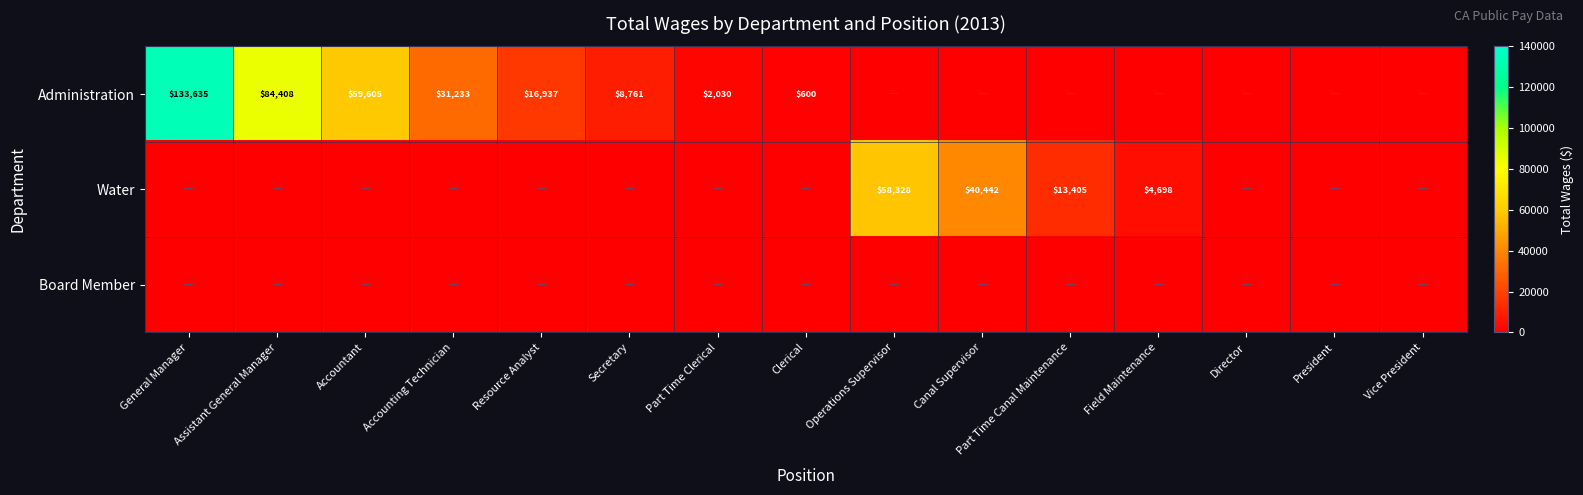

True or false: Administration has a value of 8761 at Secretary.

True